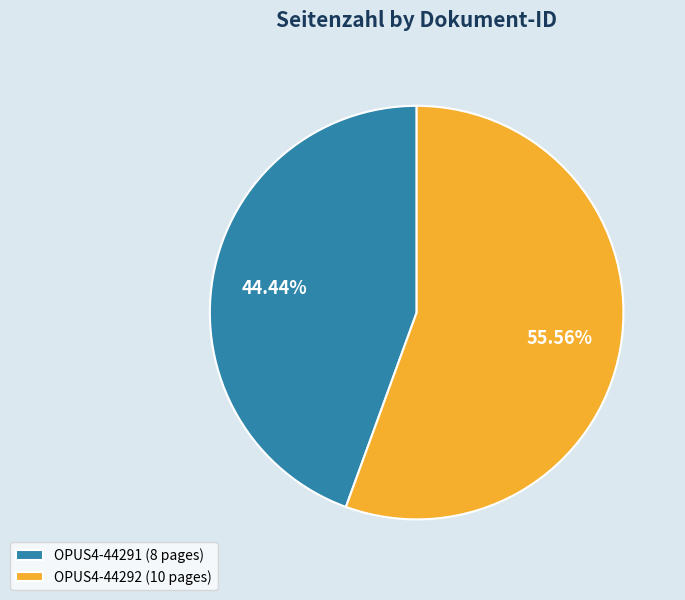

What is the total percentage of OPUS4-44292 and OPUS4-44291?

100.0%